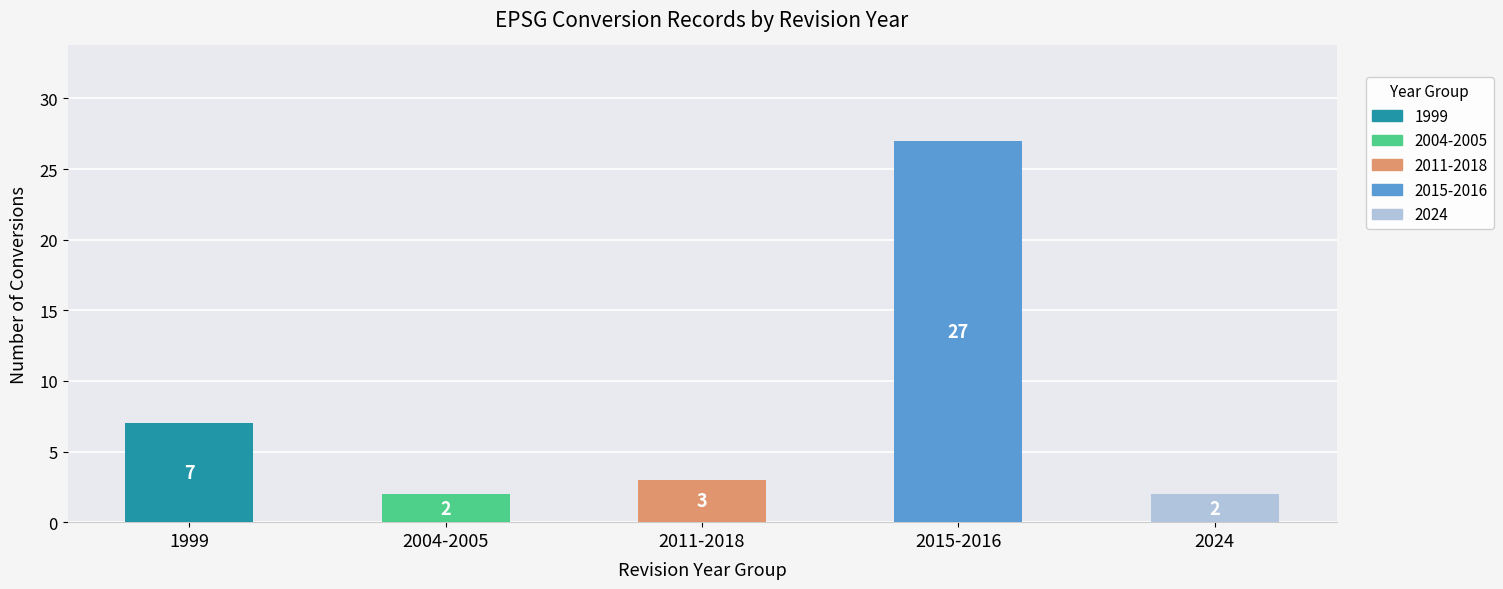

What is the maximum value shown in the chart?

27